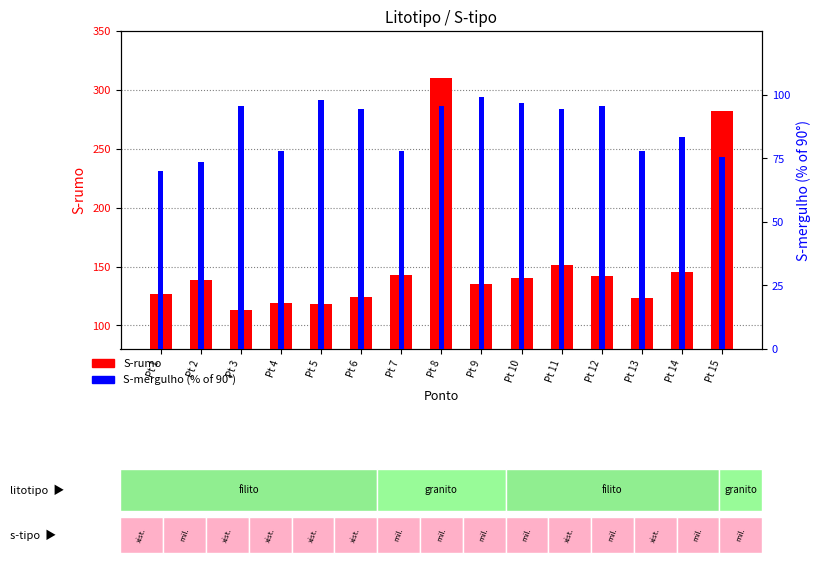

Rank the series by their maximum value, from highest to lowest.

S-rumo, S-mergulho (% of 90°)